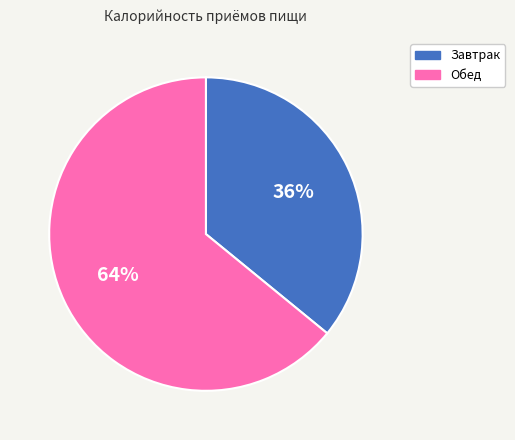

What percentage is the Обед slice, to the nearest percent?

64%